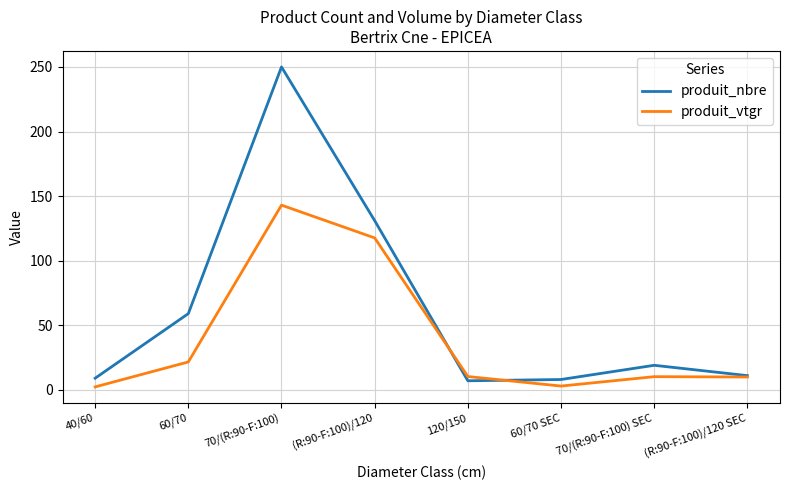

The produit_nbre series shows 131.0 at (R:90-F:100)/120. True or false?

True